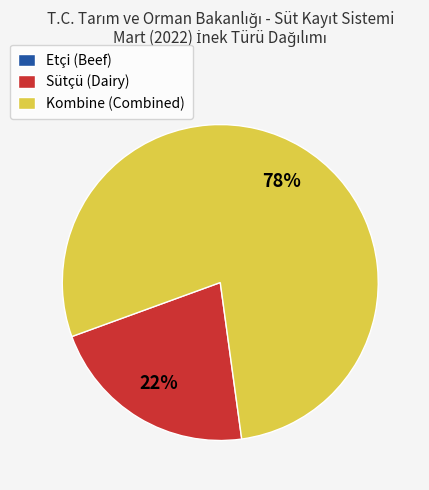

To the nearest percent, what percentage of the pie is Kombine (Combined)?

78%